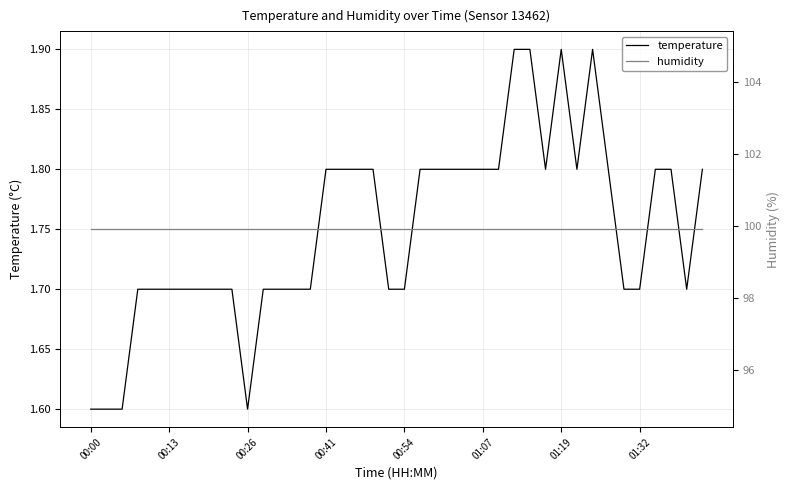

Between 14 and 31, which series saw the biggest shift?

temperature